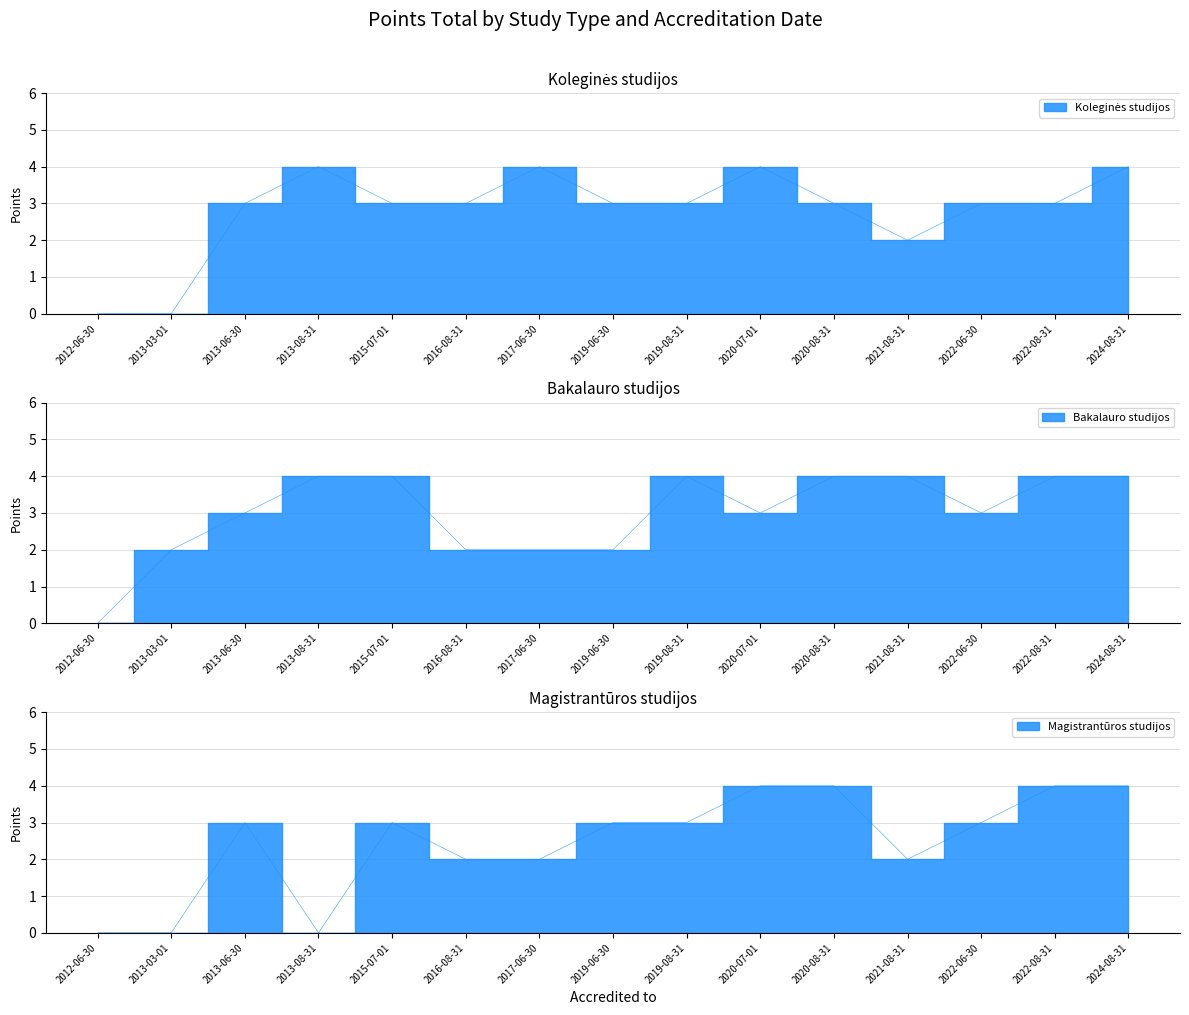

How many lines are shown in the chart?

3